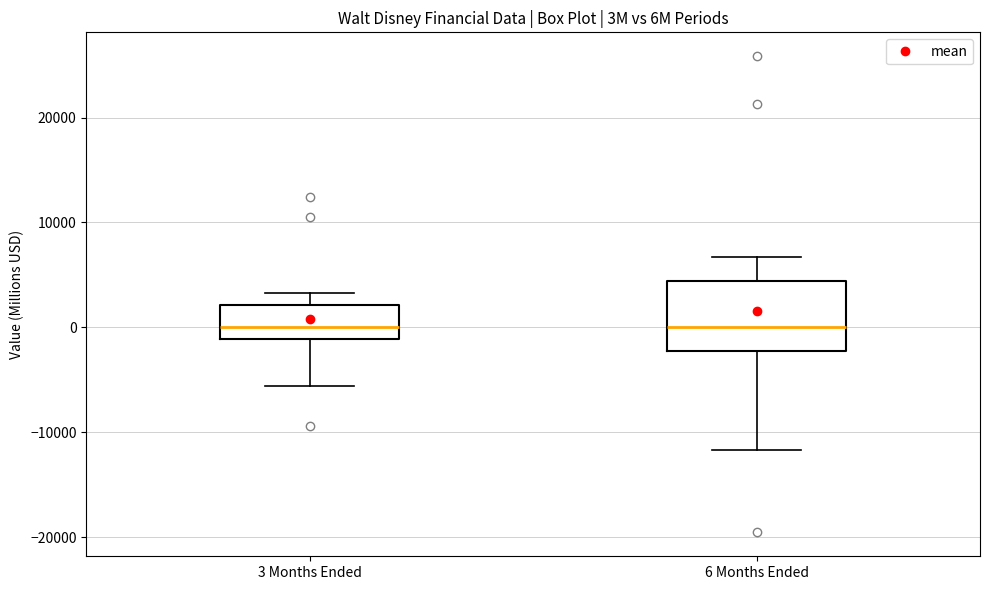

Comparing the boxes themselves (not the whiskers), which one is the tallest?

6 Months Ended